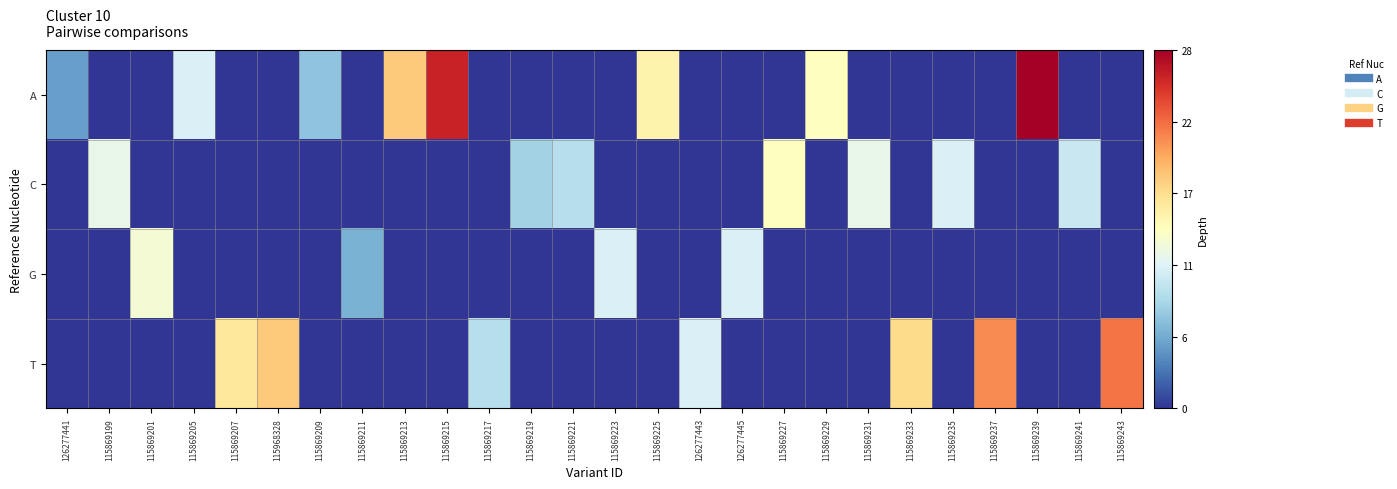

Between 115869243 and 115869239, which is larger?

115869239